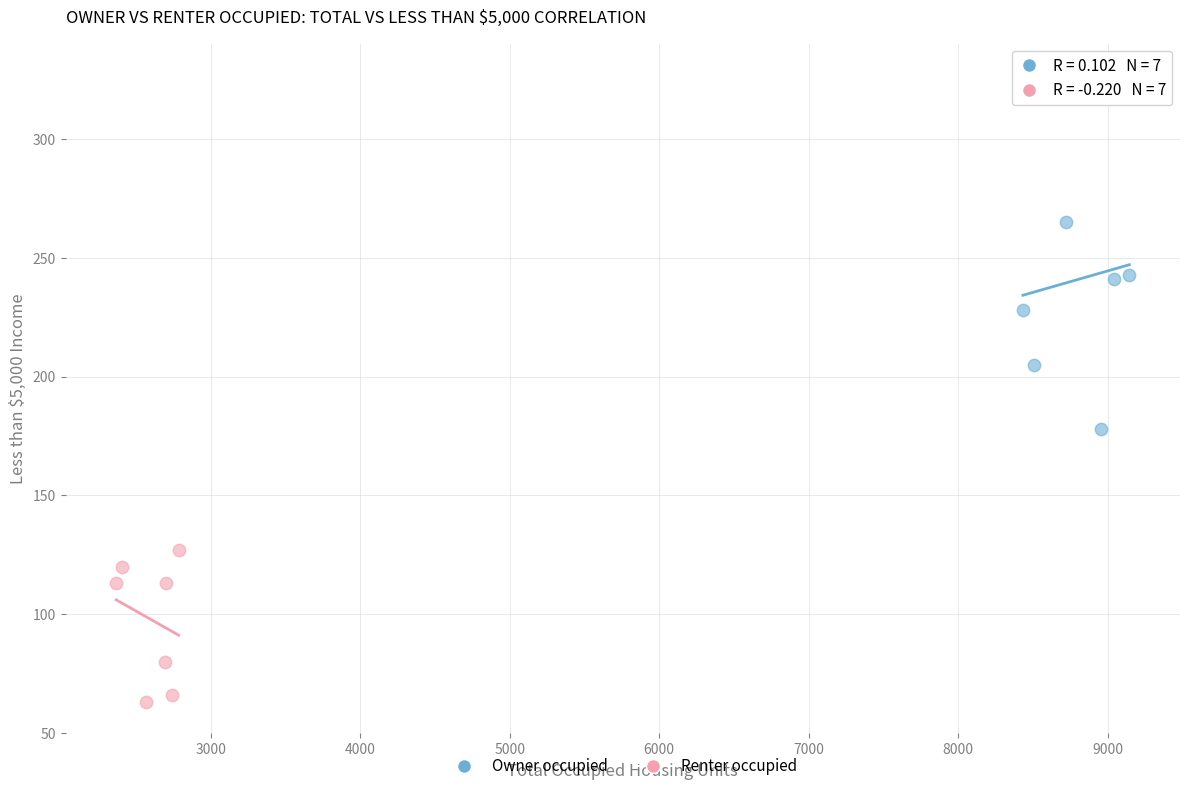

Which series has the widest spread of Y values?

Owner occupied